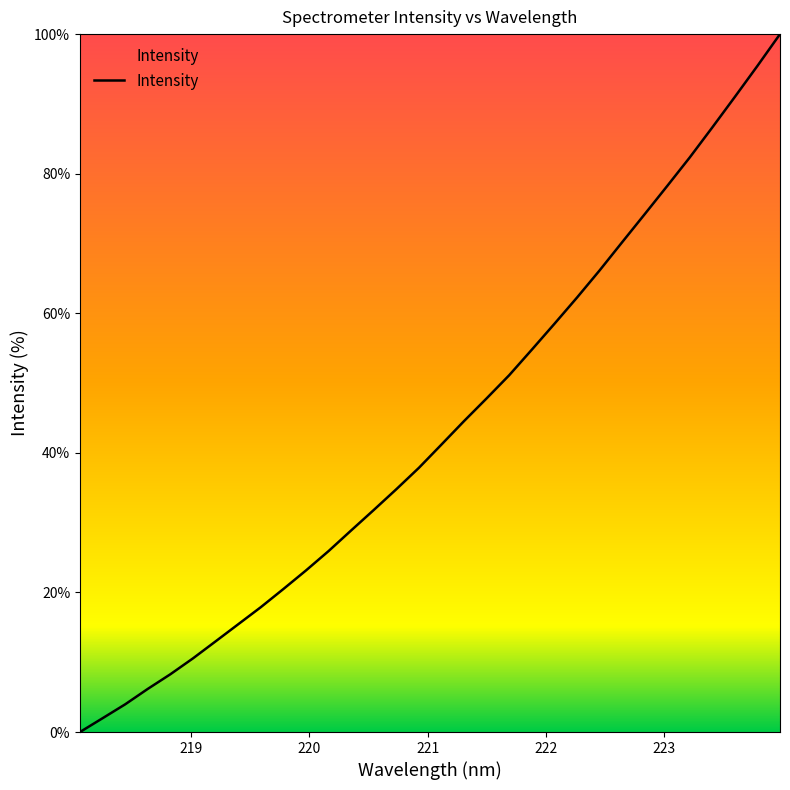

What is the greatest value displayed?

100.0